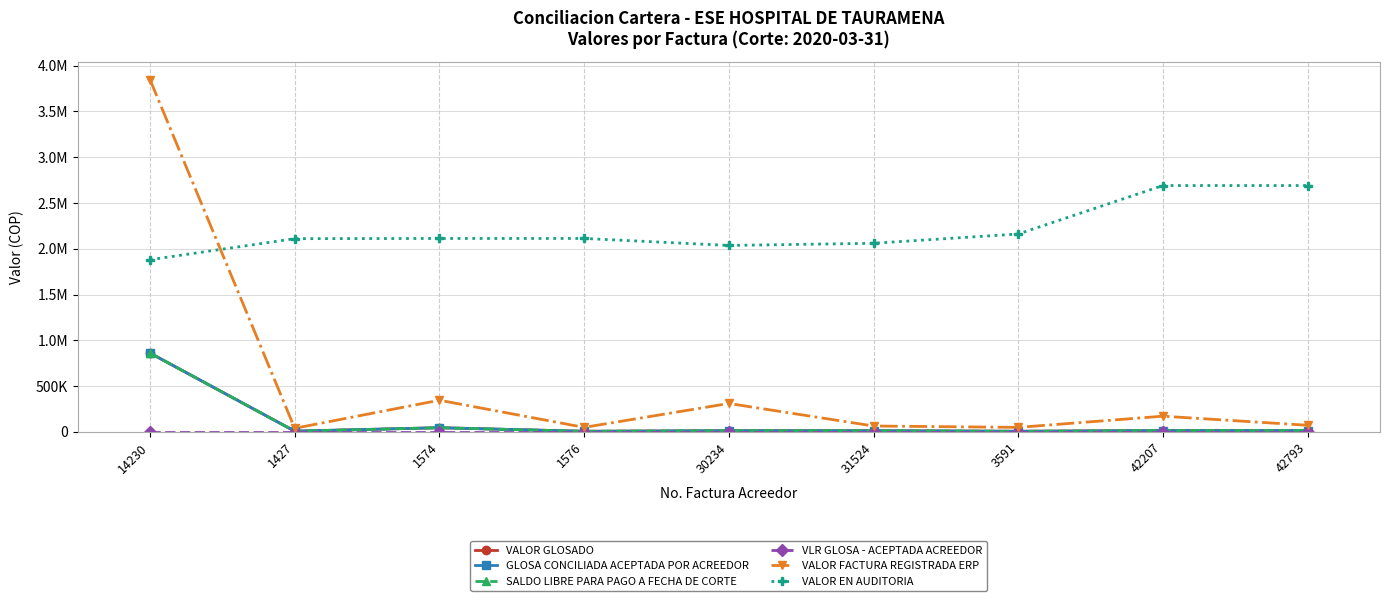

Is this an area chart (filled region under the line)?

No